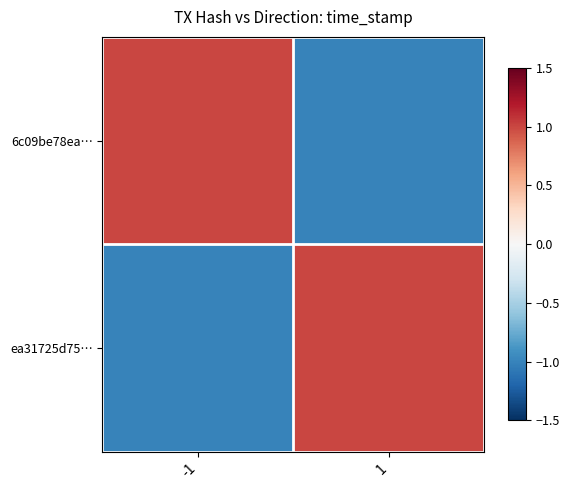

Reading left to right, what are all the values shown in this chart?

6c09be78ea…: -1=1.0	1=-1.0
ea31725d75…: -1=-1.0	1=1.0